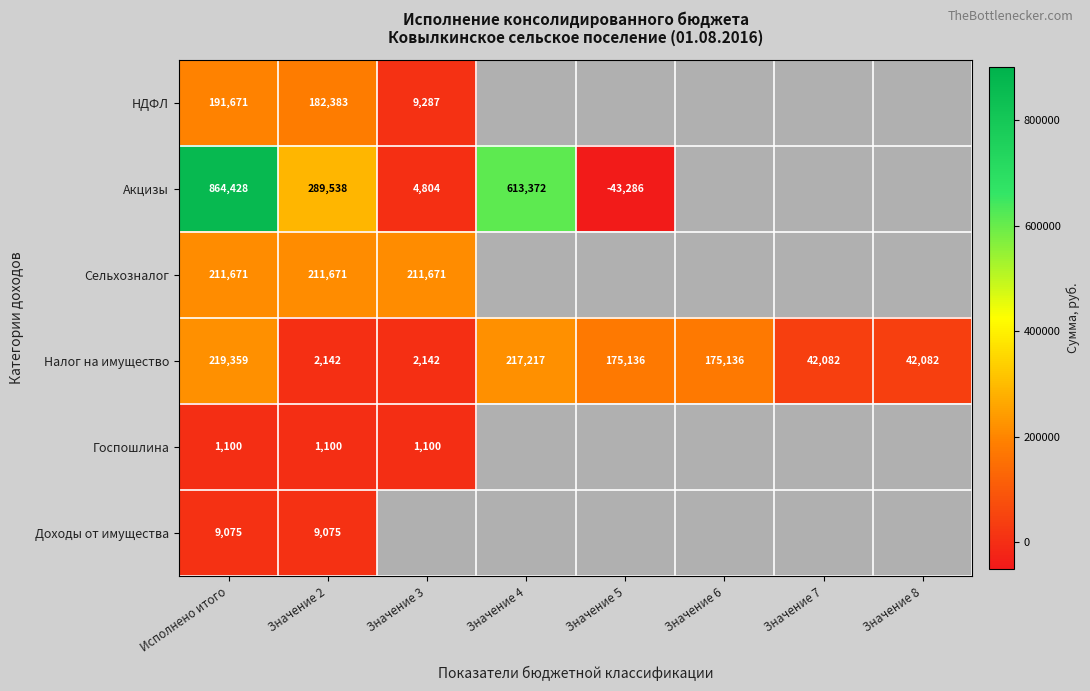

What is the difference between the highest and lowest values at Значение 3?

210571.0